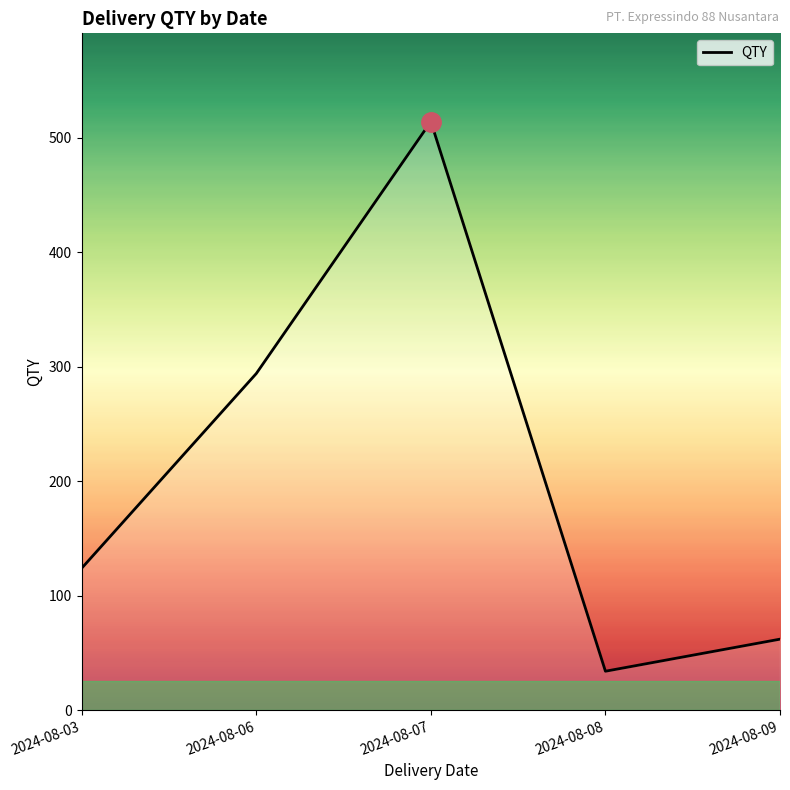

How many categories are shown in the chart?

5